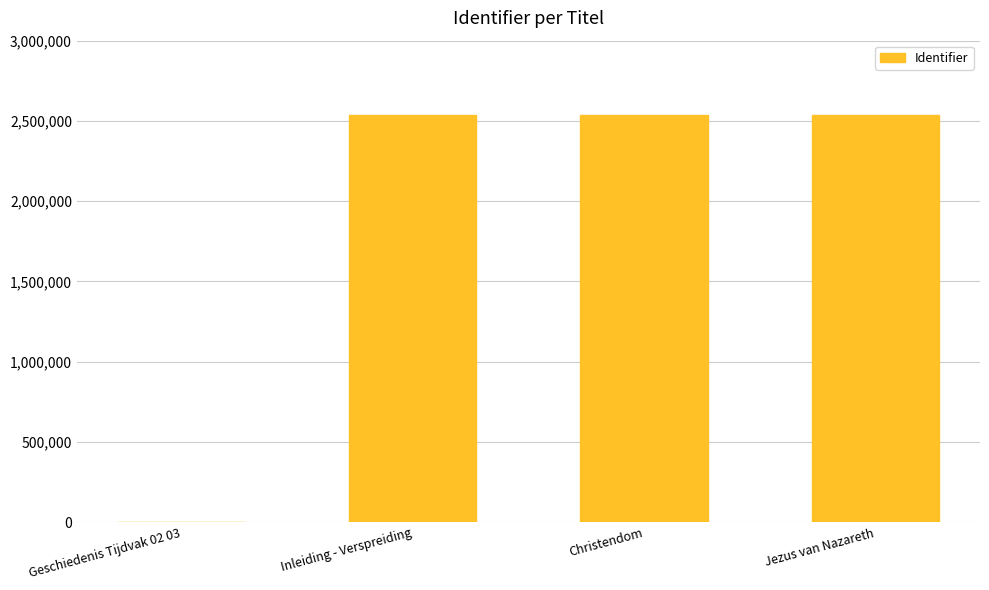

What is the ratio of the value at Jezus van Nazareth to the value at Inleiding - Verspreiding?

1.0